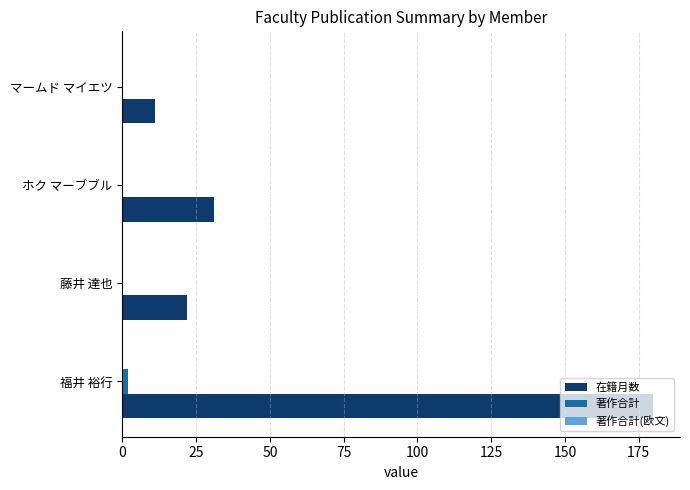

Is it true that 在籍月数 equals 22 at 藤井 達也?

True